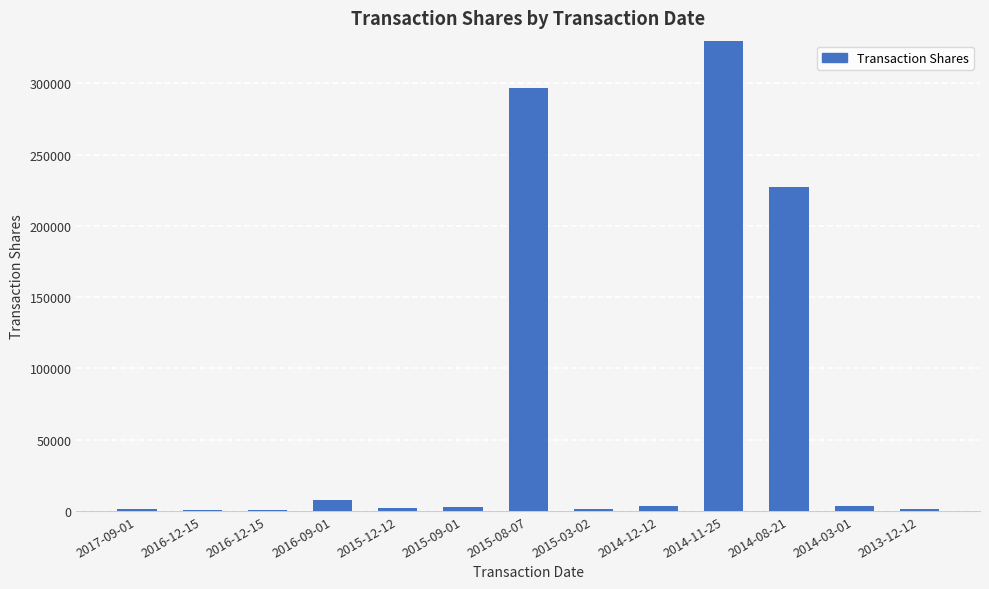

What is the approximate value at 2016-09-01?

7820